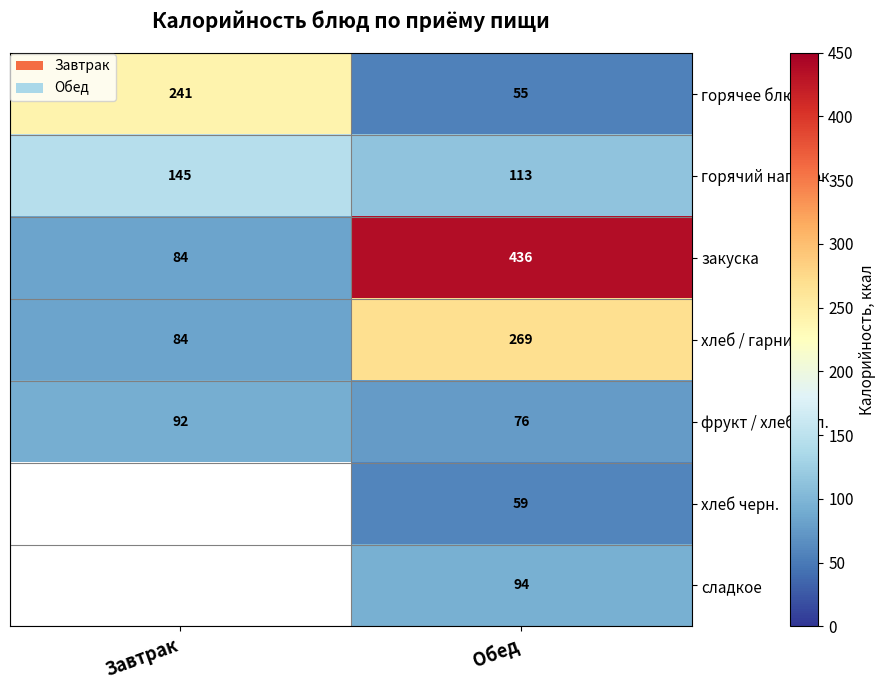

What is the difference between the highest and lowest values at Обед?

381